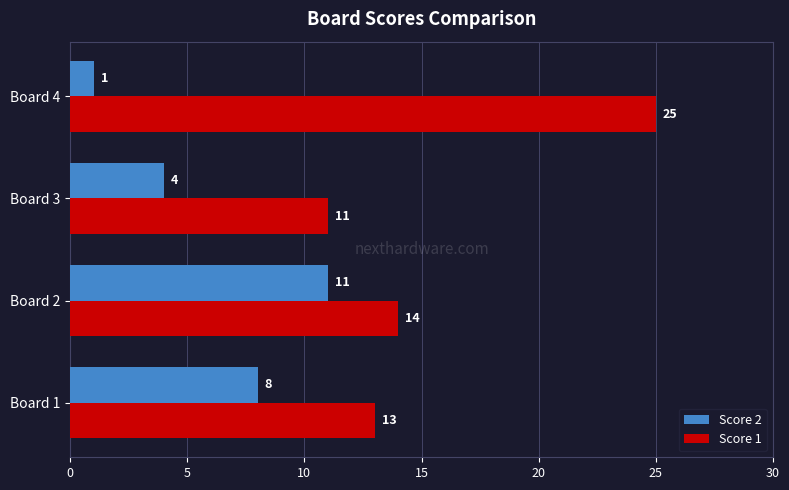

Which series has the largest total across all categories?

Score 1